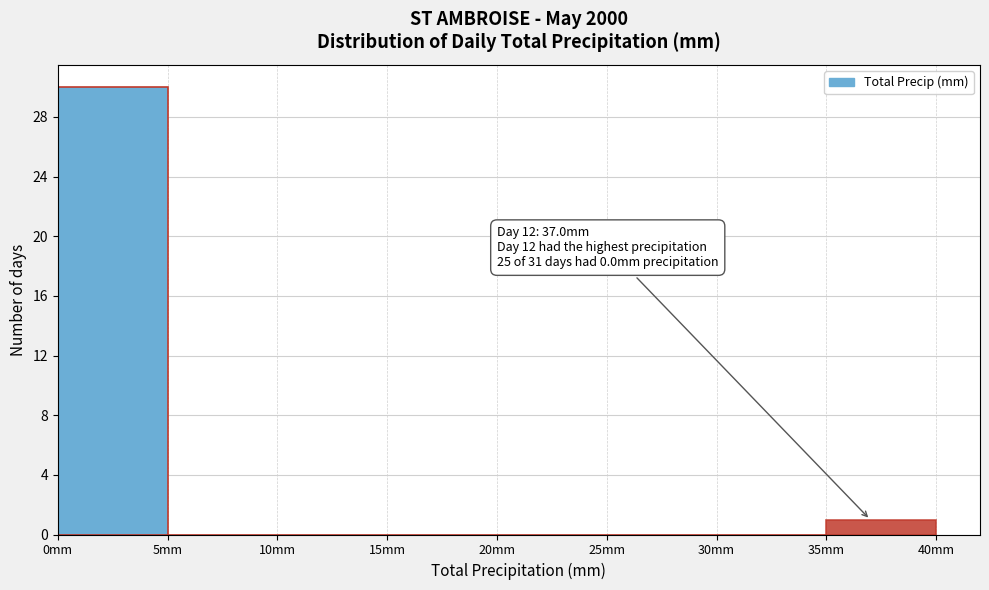

Over which range of the x-axis is the bar tallest?

0 to 5